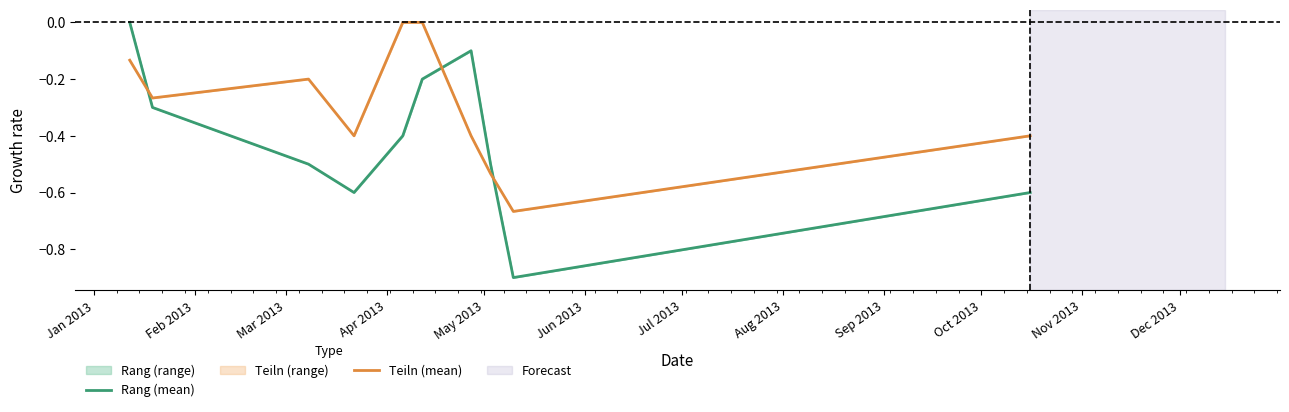

Which series has the widest spread of values?

Rang (mean)